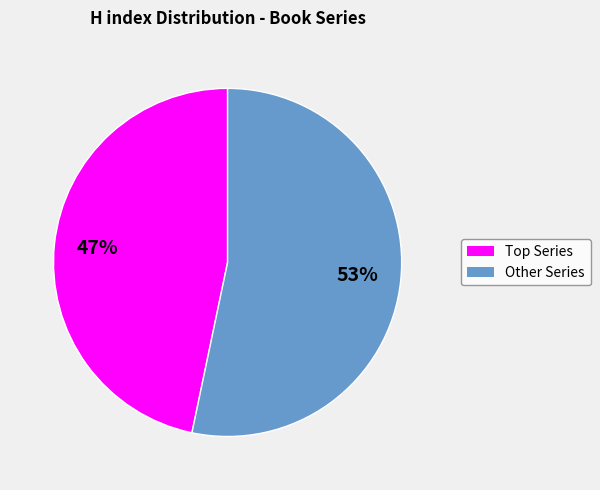

The Other Series slice represents 42% of the pie. True or false?

False